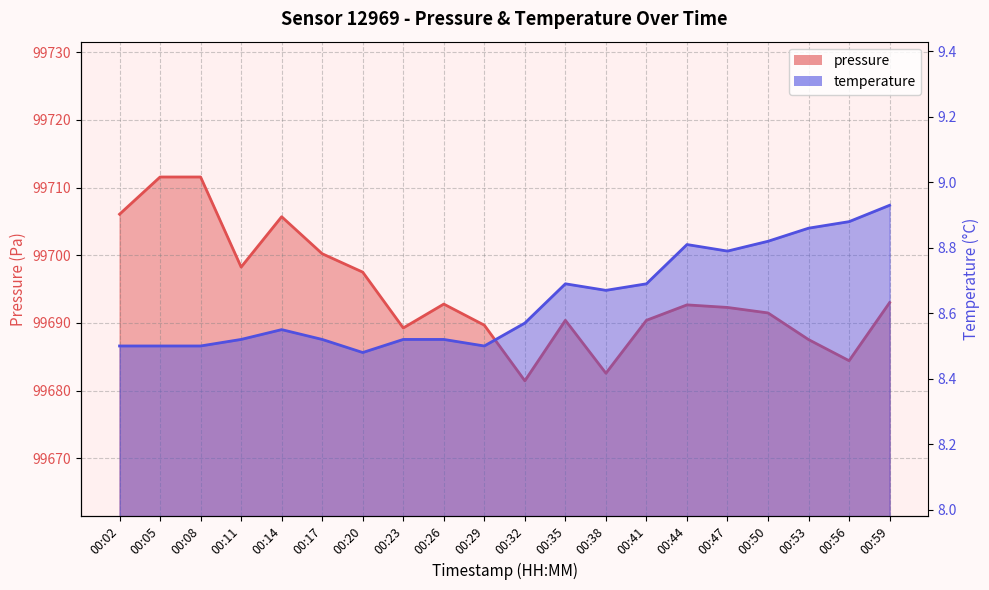

What is the maximum value shown in the chart?

99711.6